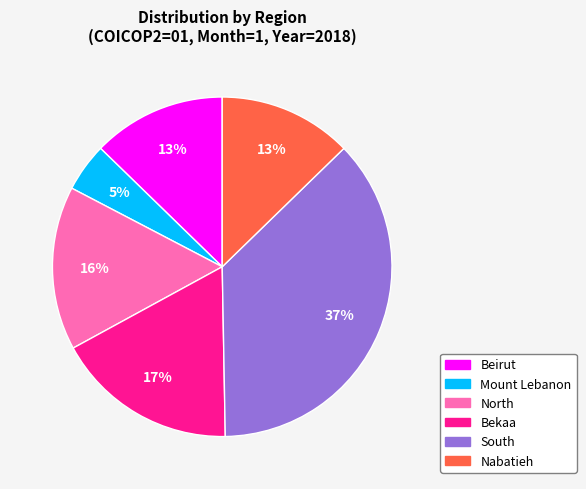

Combined, do Mount Lebanon and Bekaa account for over 50%?

No